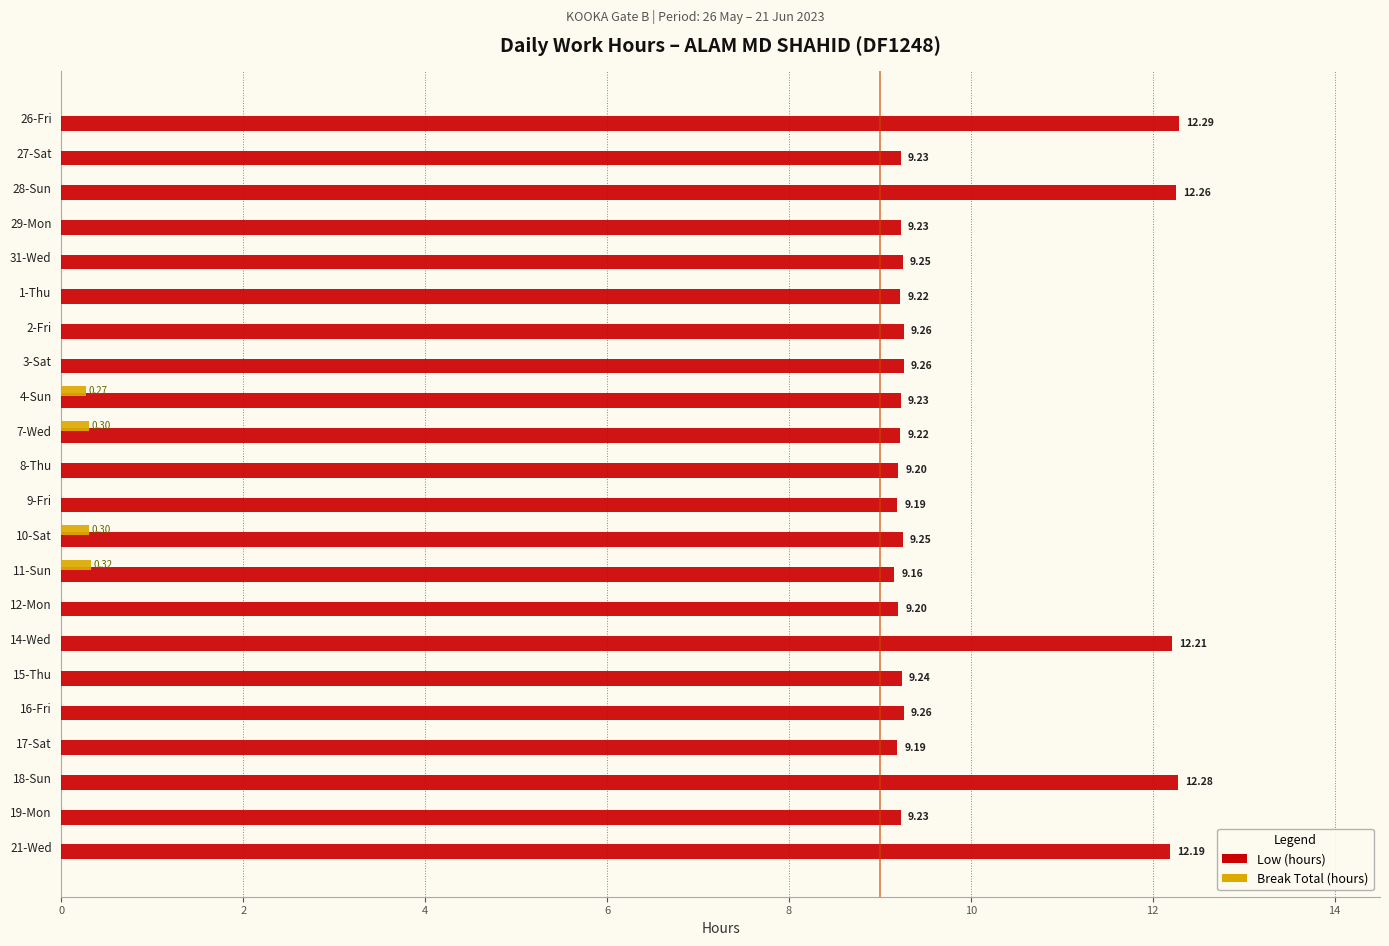

What is the sum of all Low (hours) values?

218.1